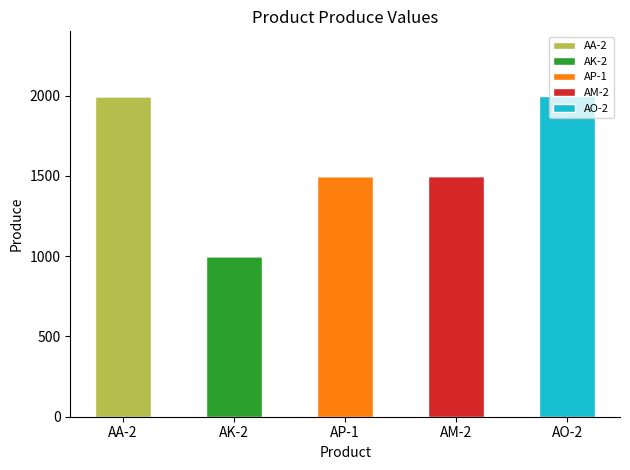

The value of AA-2 at AA-2 is 459. True or false?

False